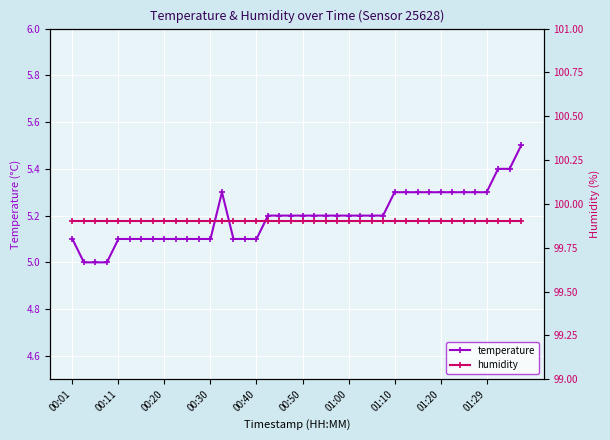

True or false: temperature and humidity intersect in this chart.

False